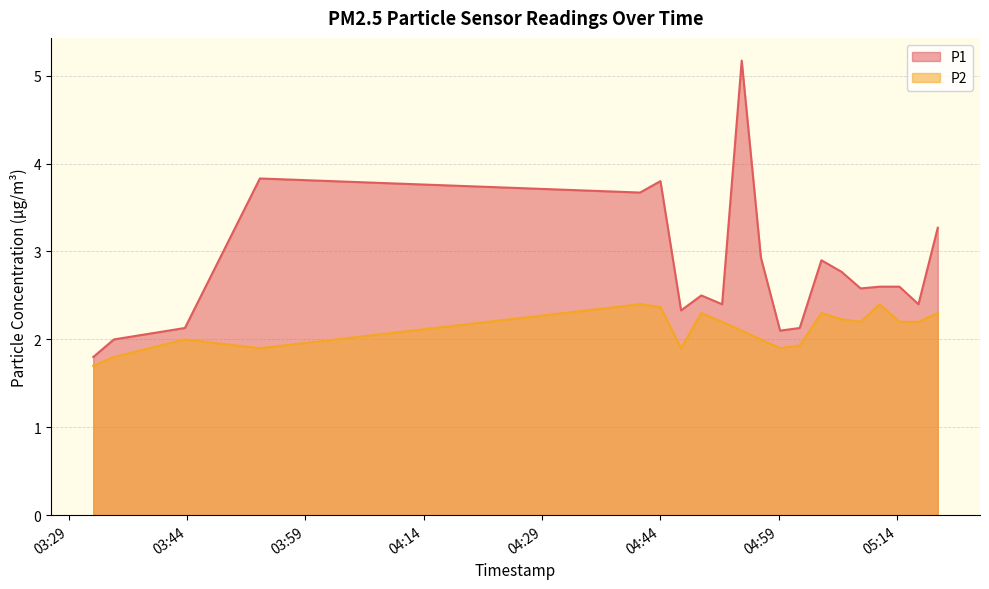

Which has a higher value, 2023-07-13T05:01:39 or 2023-07-13T05:19:09?

2023-07-13T05:19:09